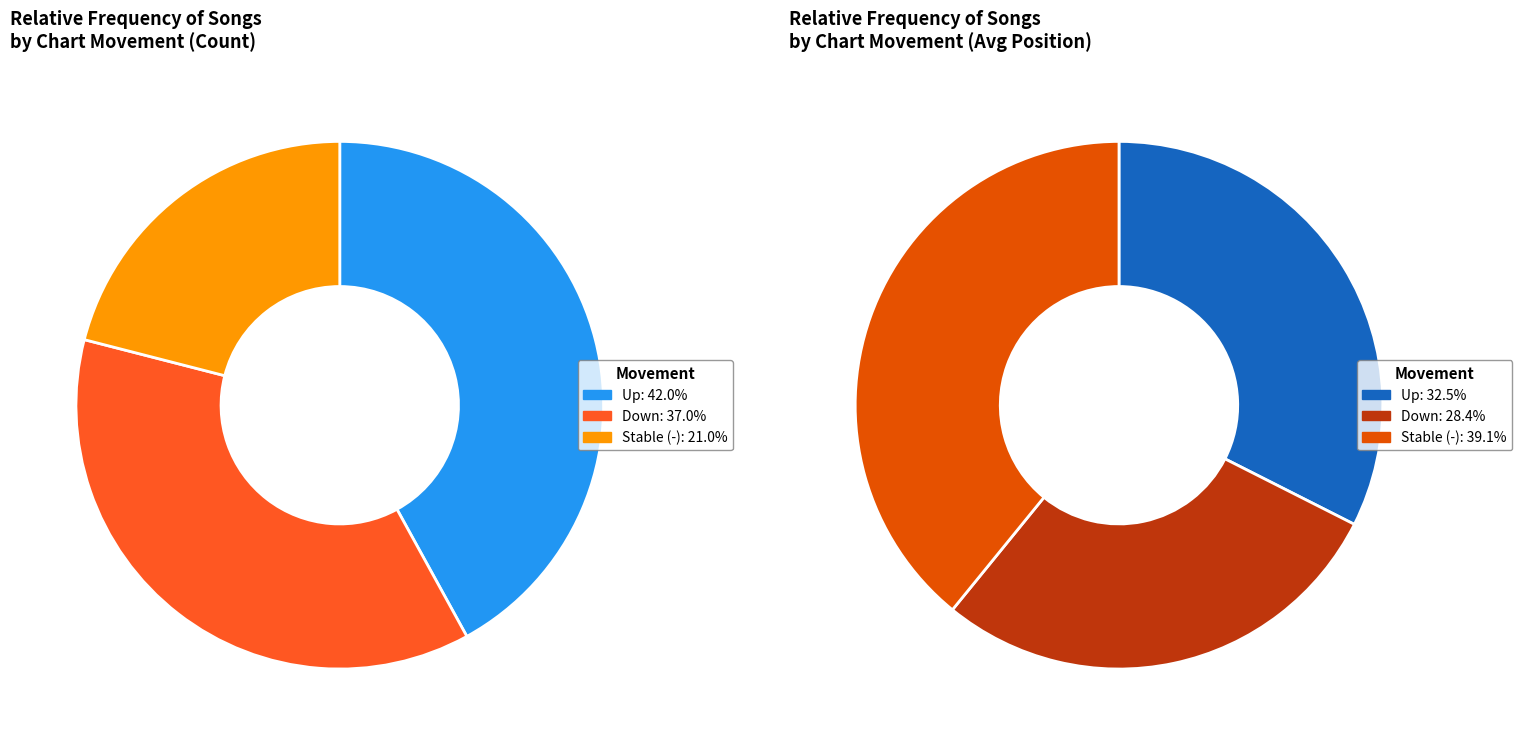

Which slice is the smallest?

-